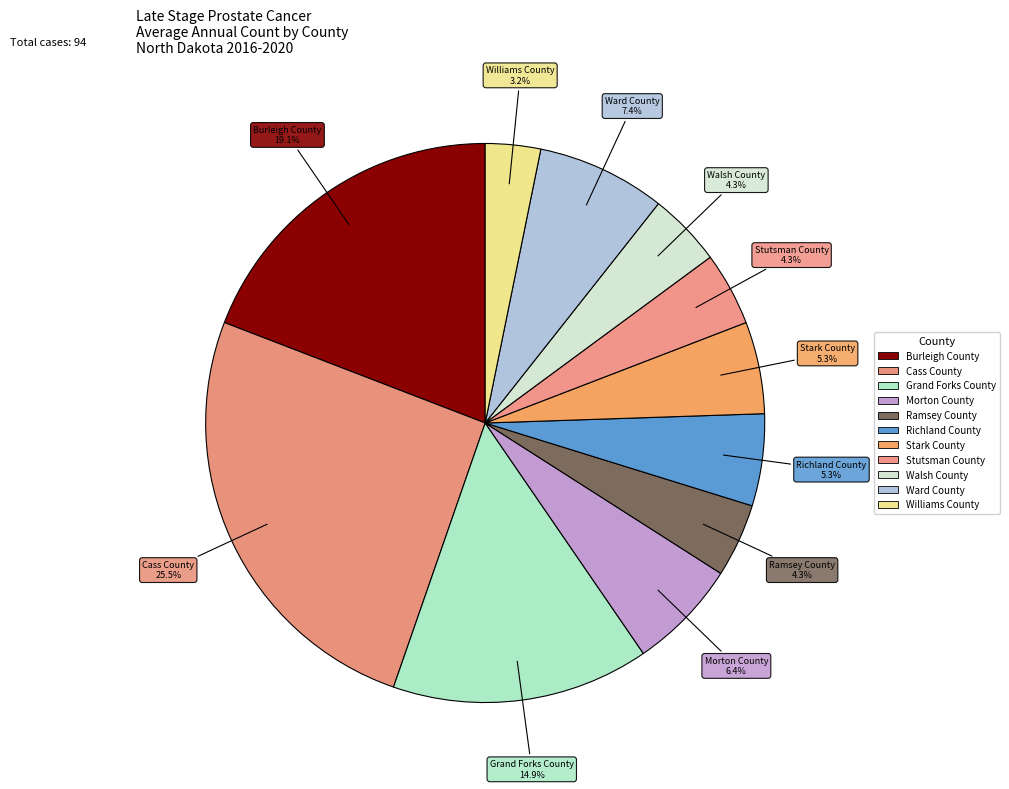

What is the largest slice in the pie chart?

Cass County